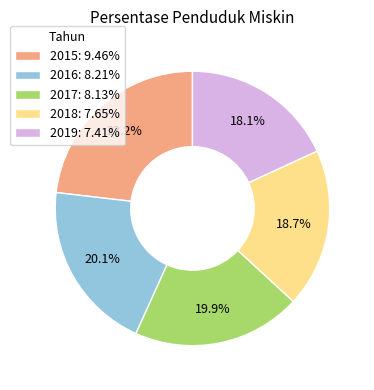

How many slices are in this pie chart?

5